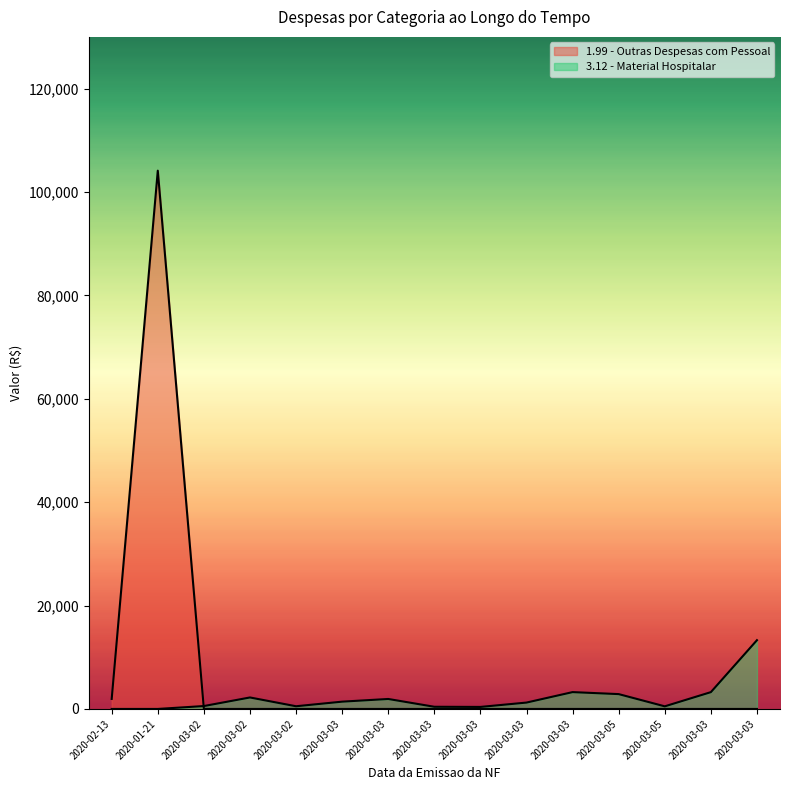

Reading left to right, extract all data points from this chart.

1.99 - Outras Despesas com Pessoal: 2020-02-13=1937.2	2020-01-21=104121.3	2020-03-02=0.0	2020-03-02=0.0	2020-03-02=0.0	2020-03-03=0.0	2020-03-03=0.0	2020-03-03=0.0	2020-03-03=0.0	2020-03-03=0.0	2020-03-03=0.0	2020-03-05=0.0	2020-03-05=0.0	2020-03-03=0.0	2020-03-03=0.0
3.12 - Material Hospitalar: 2020-02-13=0.0	2020-01-21=0.0	2020-03-02=560.0	2020-03-02=2220.0	2020-03-02=520.0	2020-03-03=1410.1	2020-03-03=1928.9	2020-03-03=420.0	2020-03-03=390.0	2020-03-03=1232.0	2020-03-03=3256.1	2020-03-05=2869.5	2020-03-05=504.0	2020-03-03=3250.0	2020-03-03=13300.8